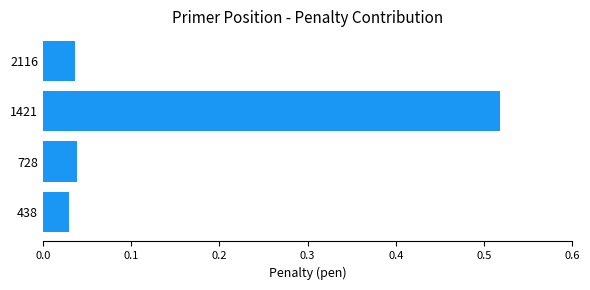

What is the sum of all values?

0.6